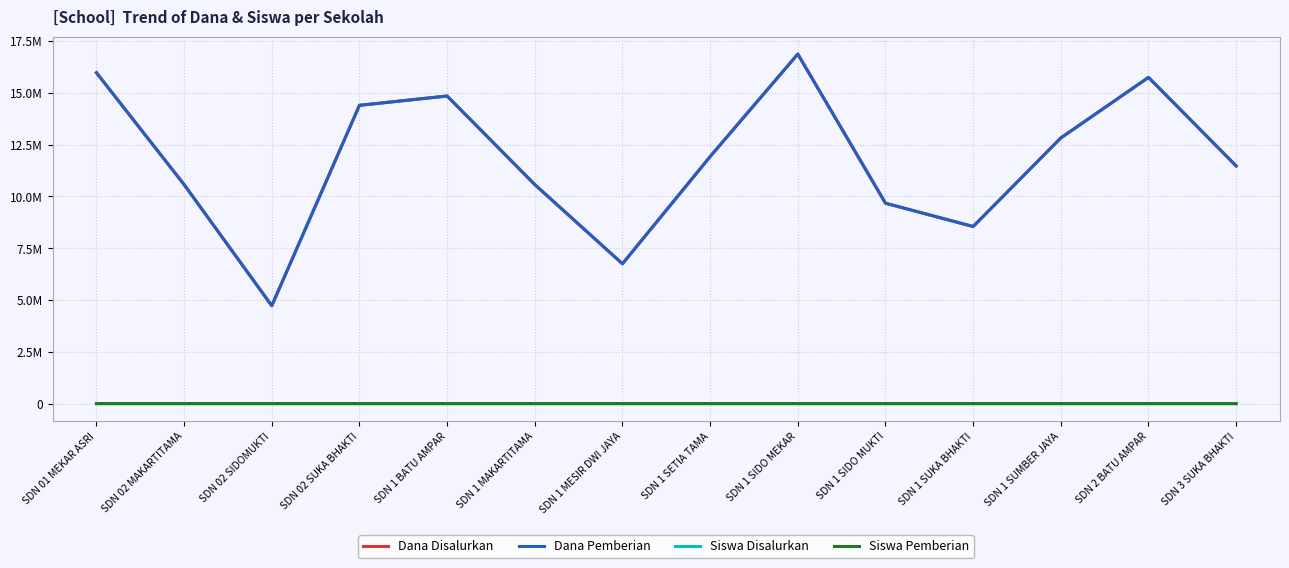

True or false: Siswa Disalurkan and Dana Pemberian intersect in this chart.

False